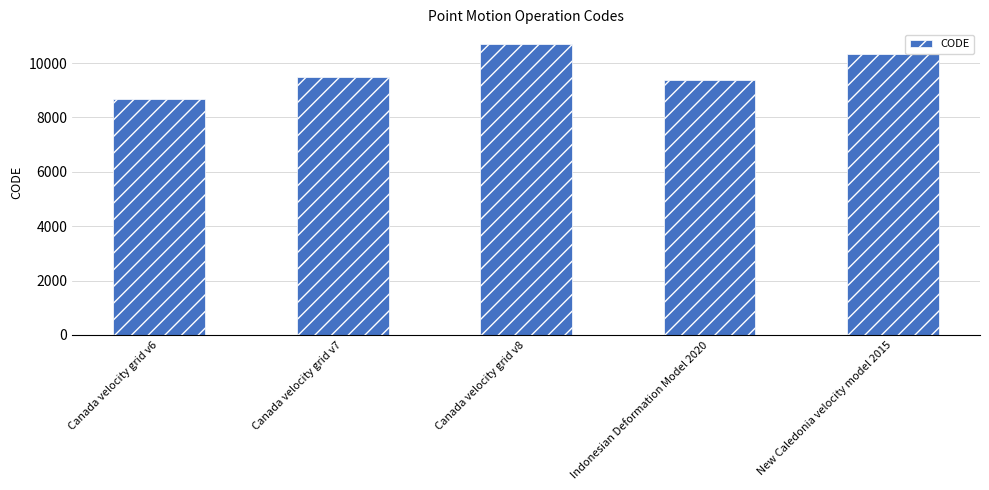

Reading left to right, extract all data points from this chart.

8676	9483	10707	9375	10323